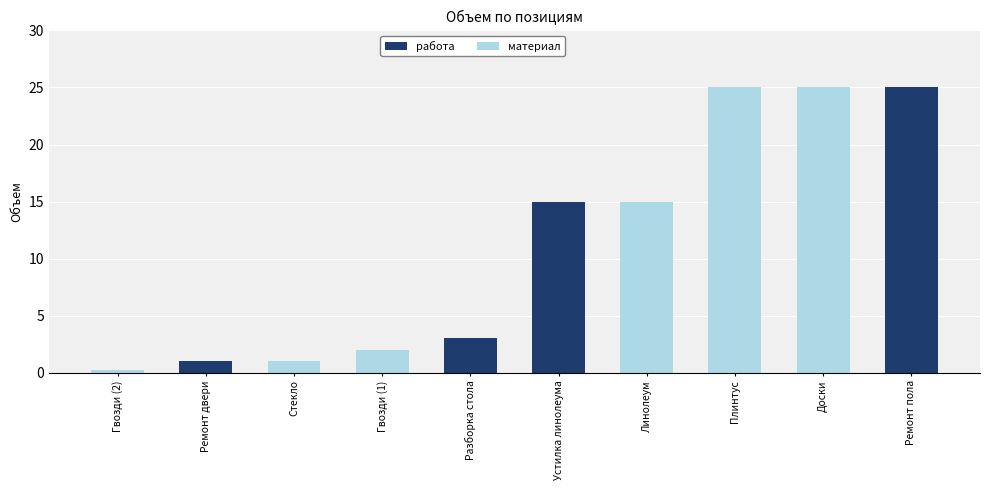

Where is работа nearest to the value 12?

Устилка линолеума